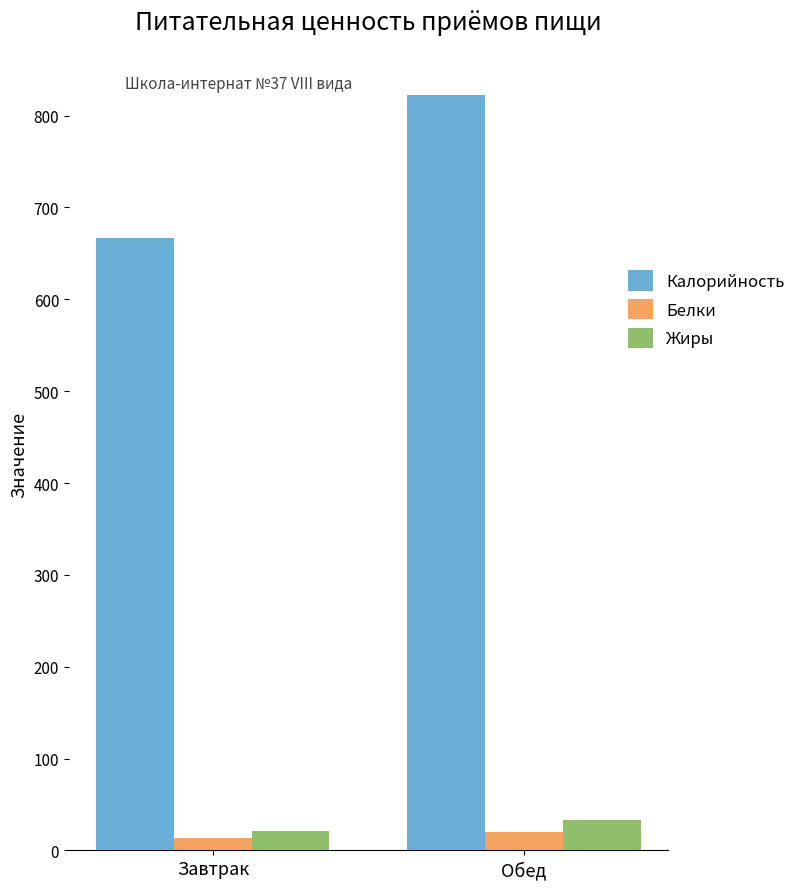

Rank the series by their maximum value, from lowest to highest.

Белки, Жиры, Калорийность